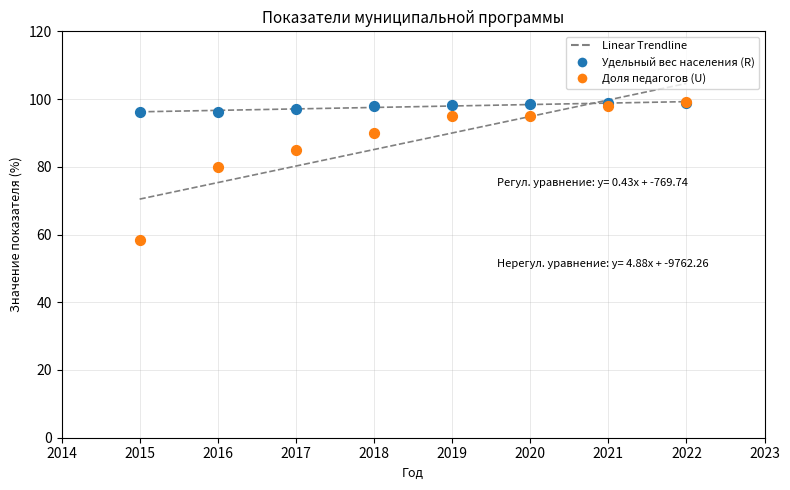

Across all series, what Y value is closest to 78?

80.0